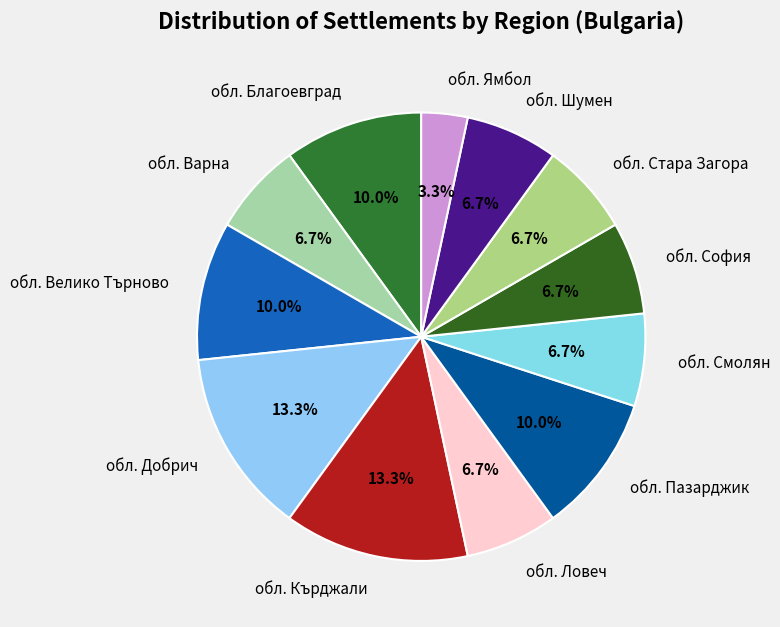

Which category has the smallest portion of the pie?

обл. Ямбол